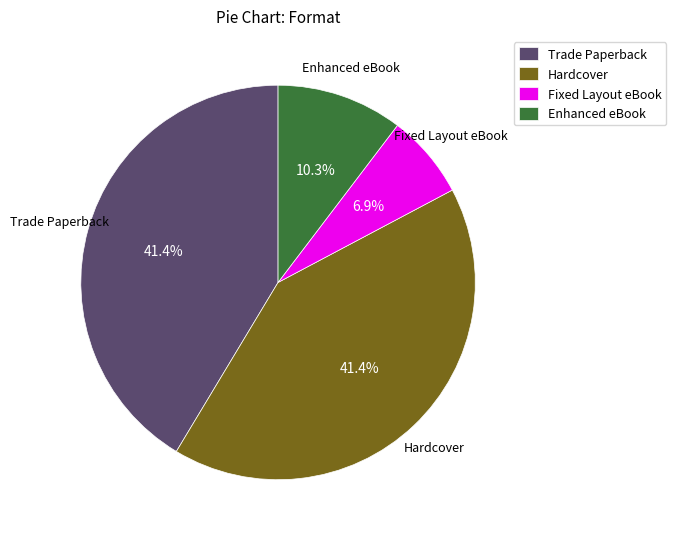

To the nearest percent, what portion does Hardcover represent?

41%